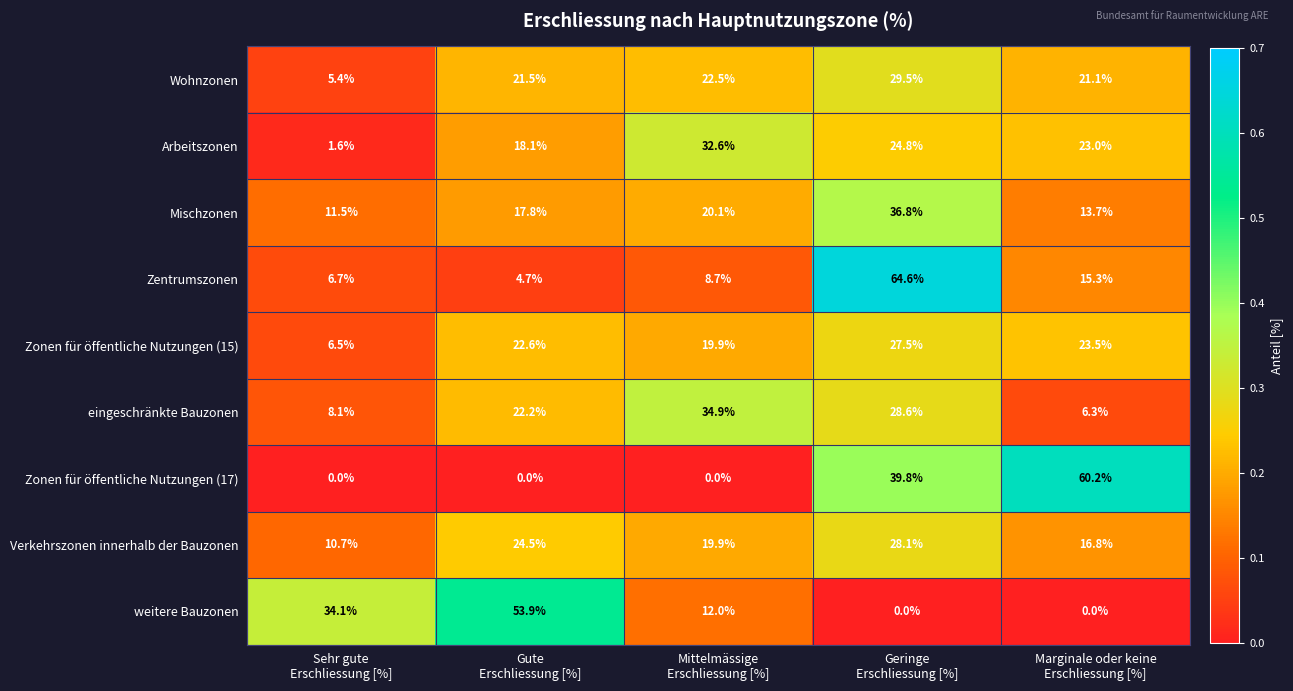

List the series in order of their peak value, lowest first.

Zonen für öffentliche Nutzungen (15), Verkehrszonen innerhalb der Bauzonen, Wohnzonen, Arbeitszonen, eingeschränkte Bauzonen, Mischzonen, weitere Bauzonen, Zonen für öffentliche Nutzungen (17), Zentrumszonen